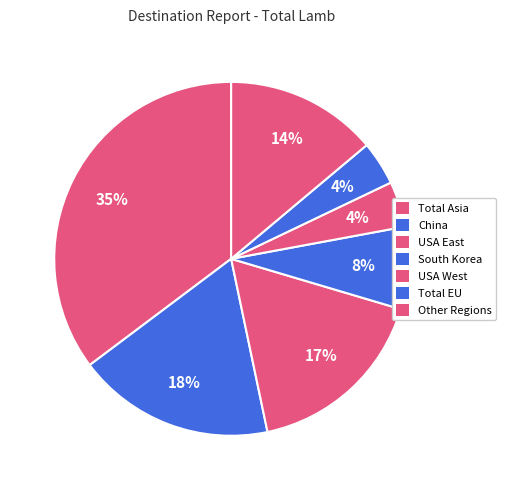

Count the number of slices in the pie.

7